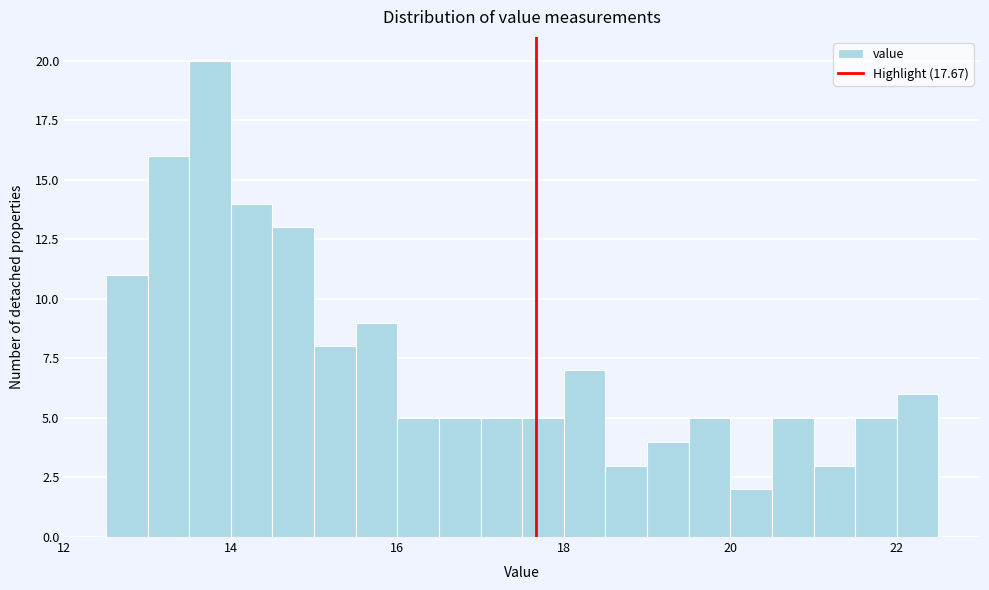

Around what value on the x-axis is the tallest bar? Give the approximate position of its centre, as read against the axis.

13.8